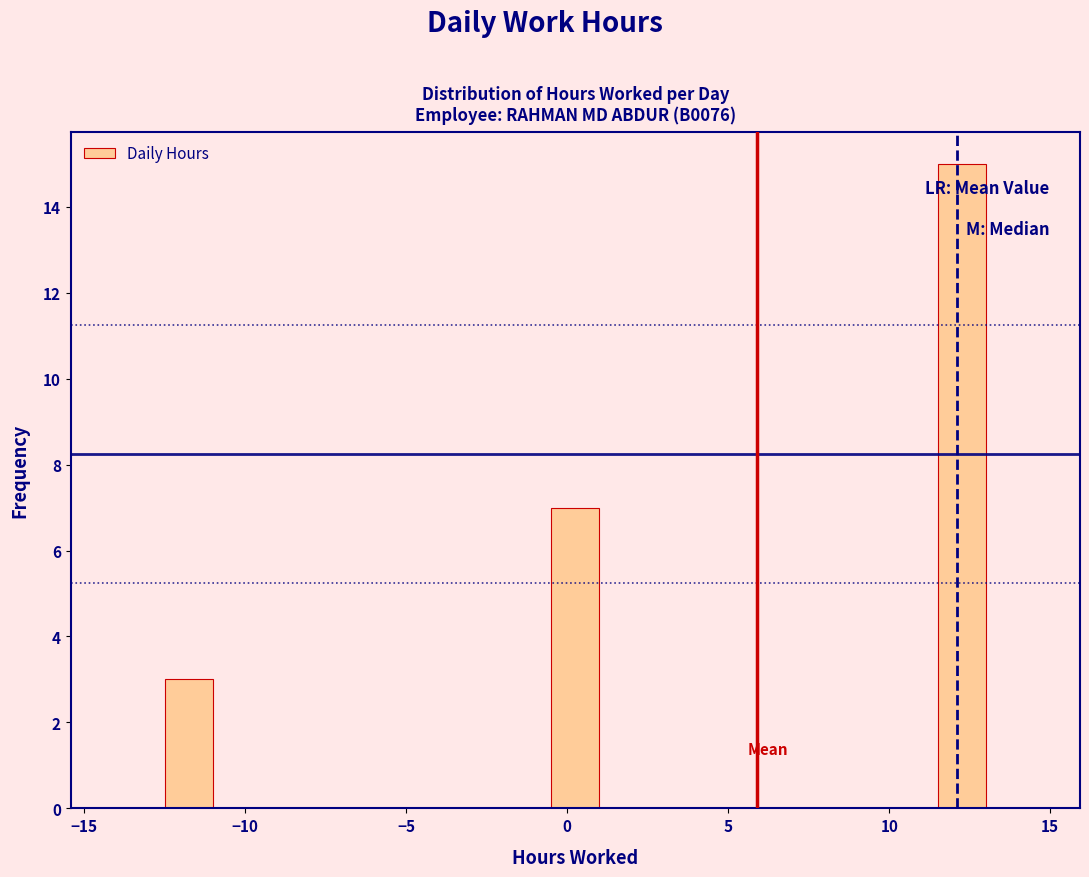

Read against the x-axis, roughly where is the centre of the tallest bar?

12.5